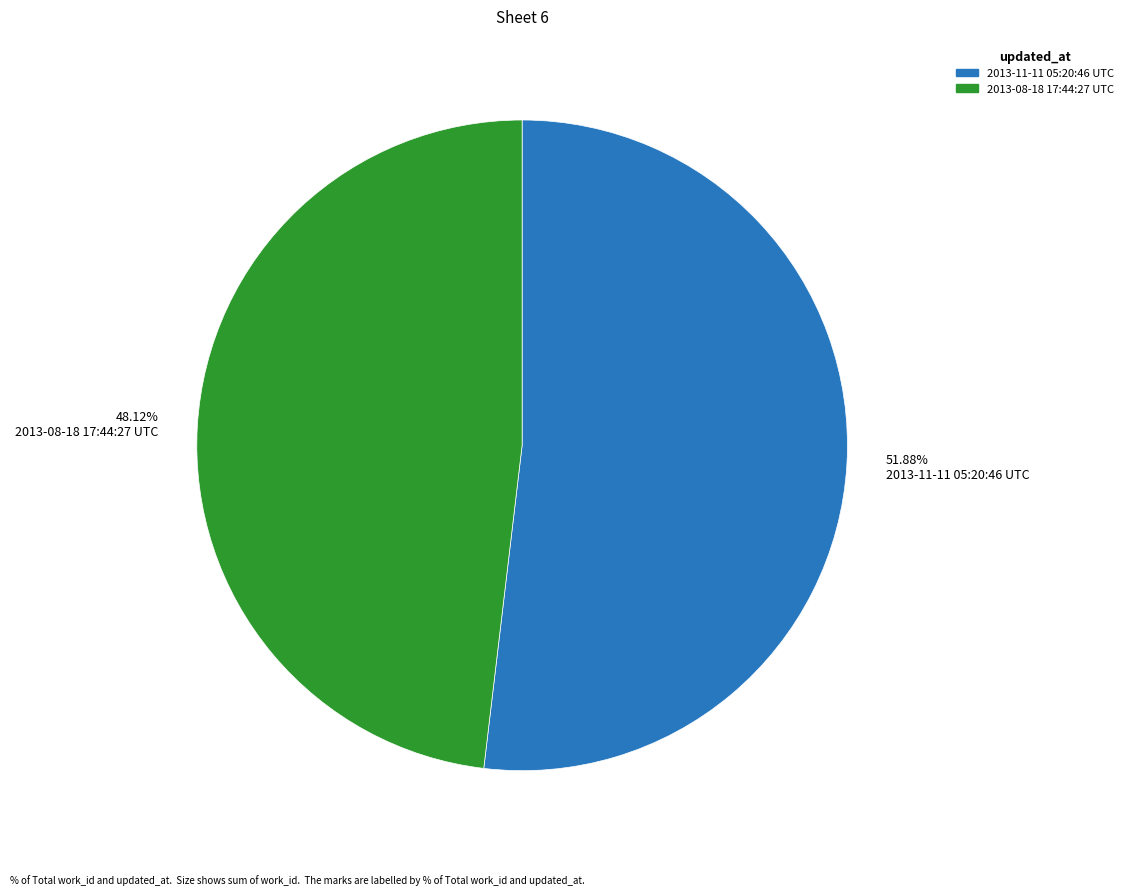

Does any single category account for the majority?

Yes